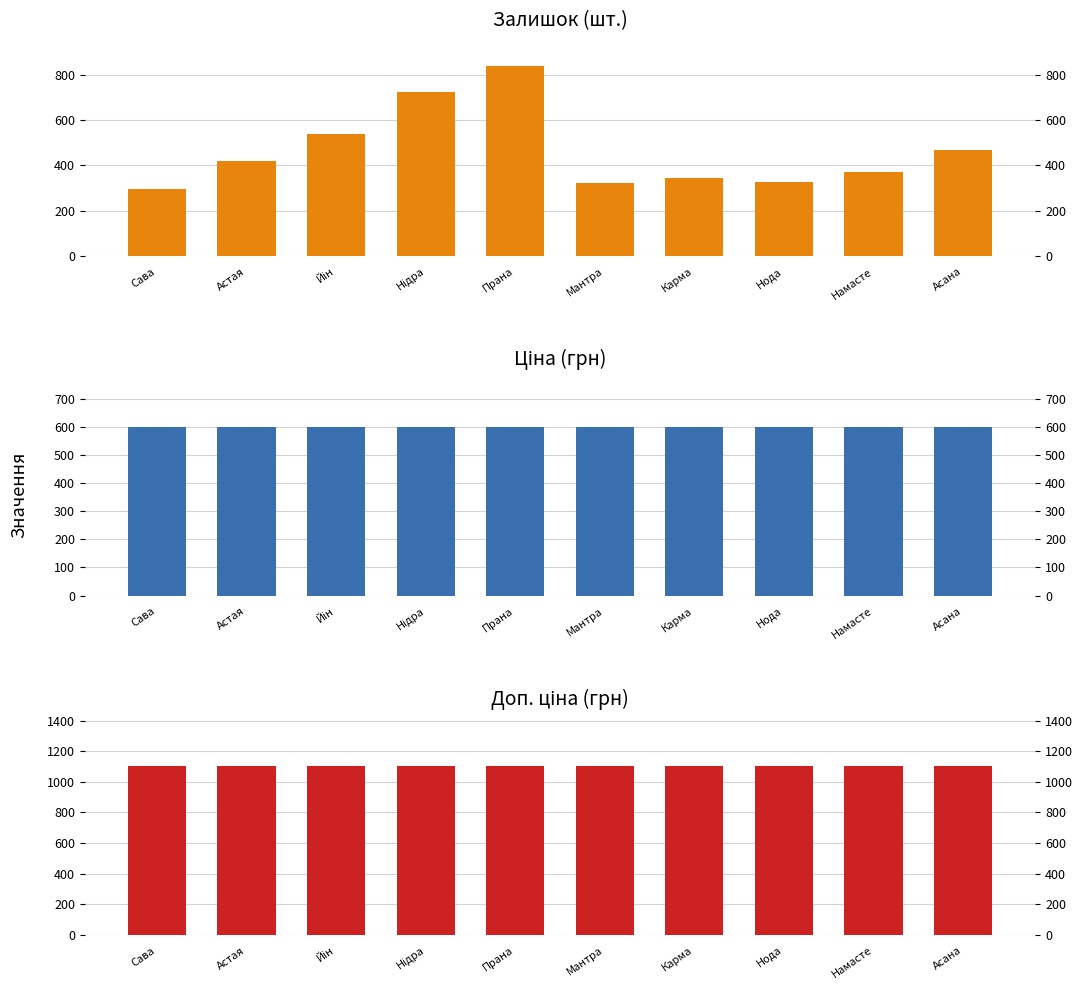

How many bars are there in each group?

3